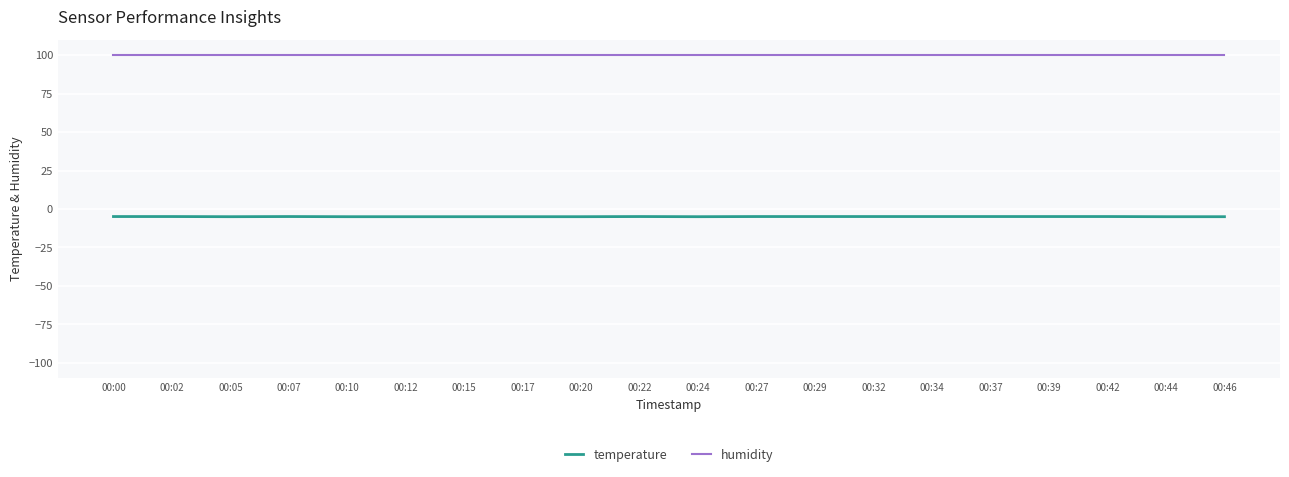

What is the difference between the highest and lowest values at 00:29?

104.8